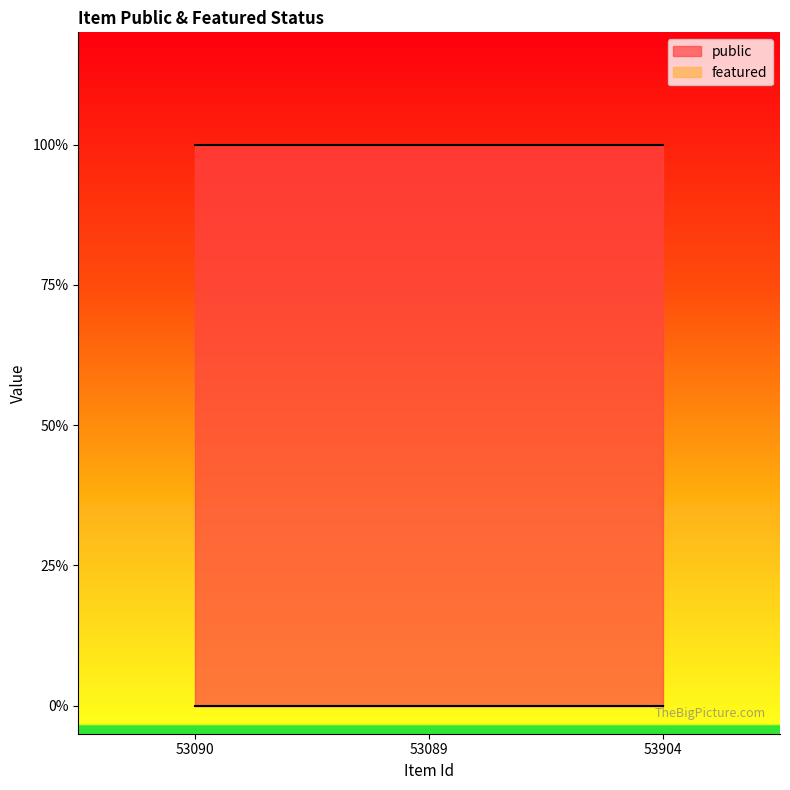

What is the label of the 2nd point from the left?

53089